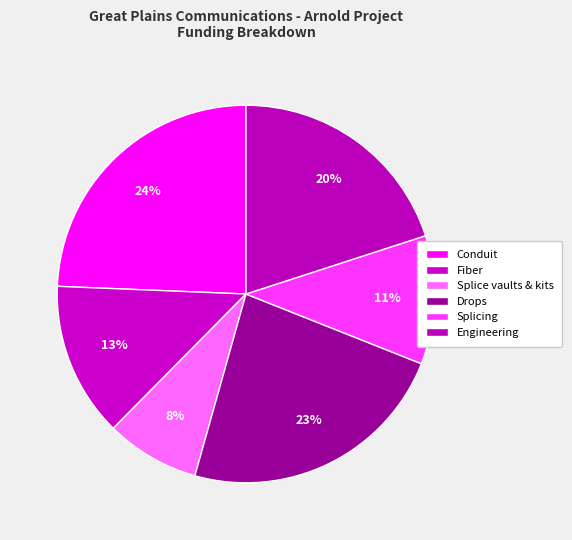

To the nearest percent, what is the average slice percentage?

17%